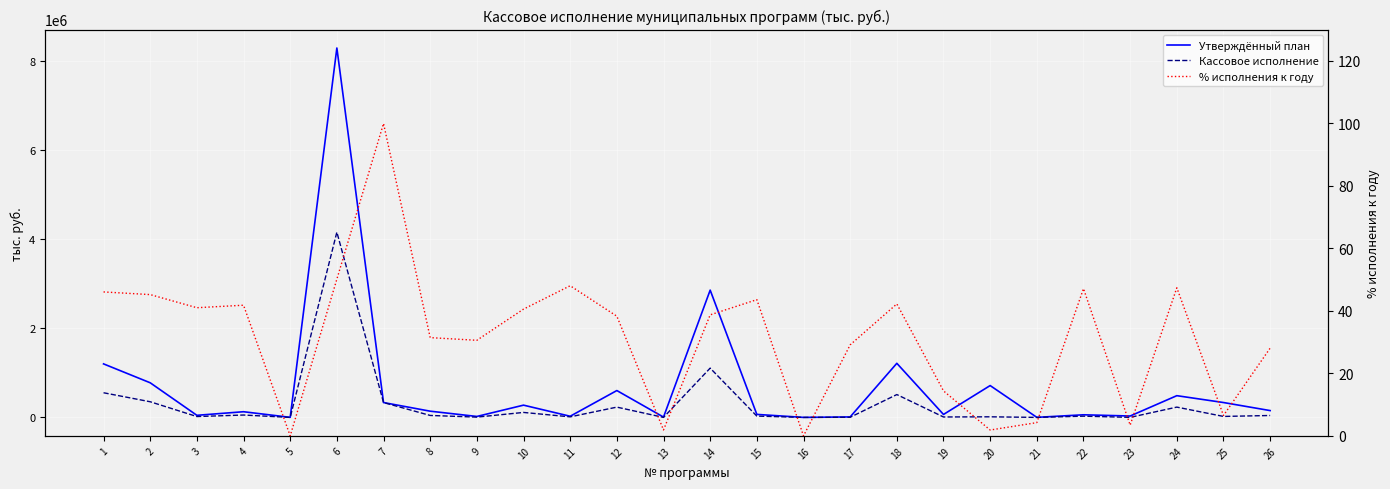

True or false: % исполнения к году has more than 2 interior local peaks.

True